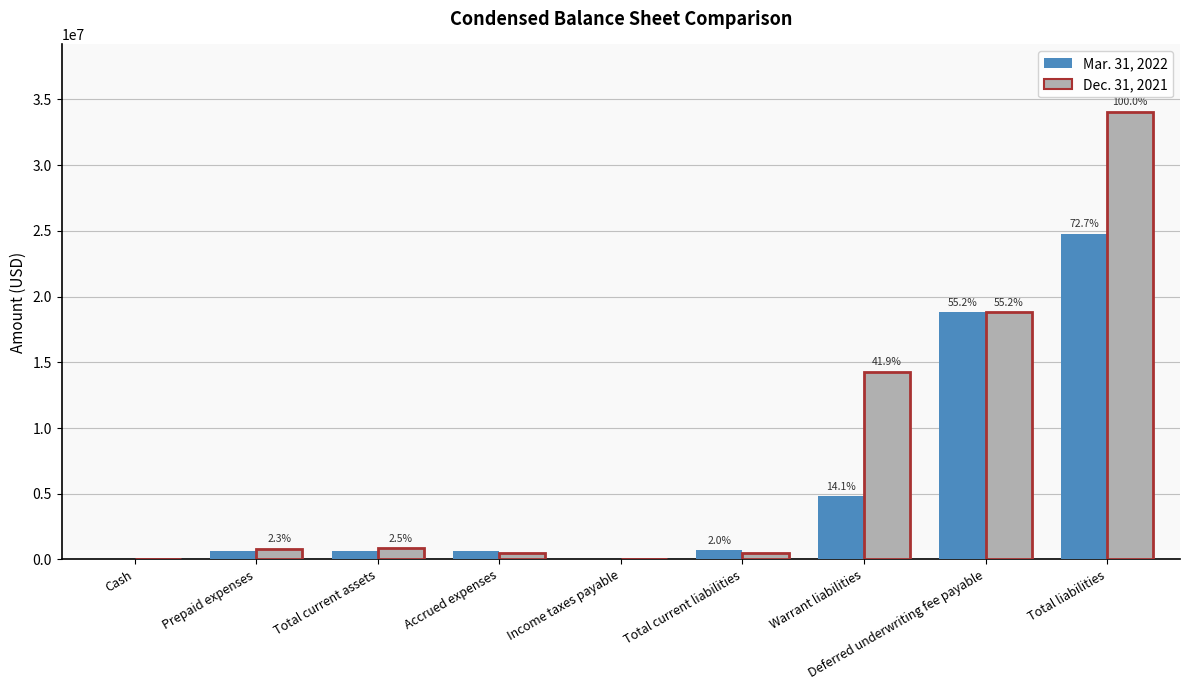

What are all the series names shown in the legend?

Mar. 31, 2022, Dec. 31, 2021